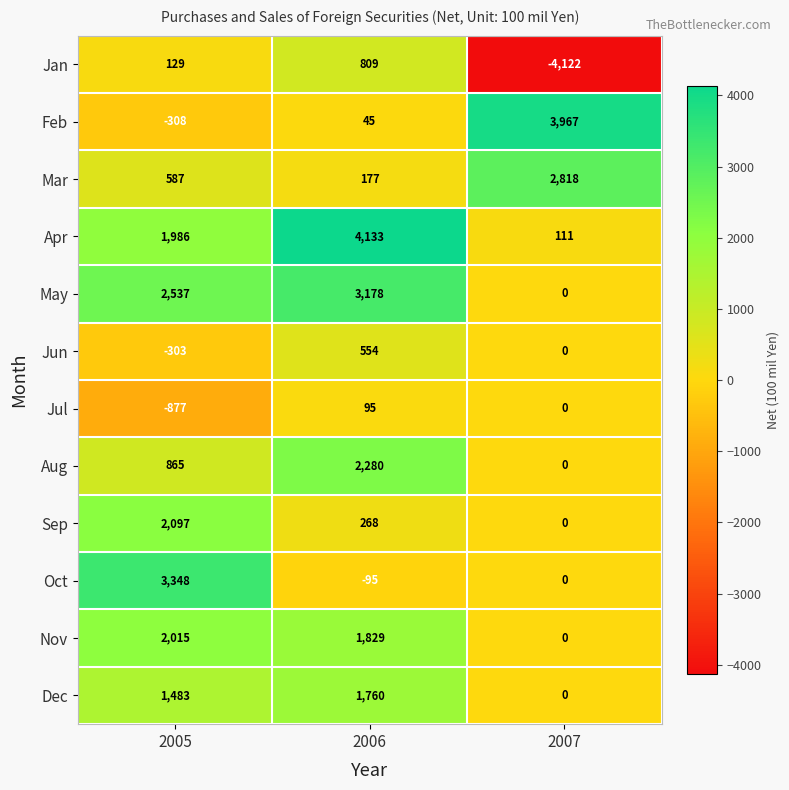

What is the difference between the maximum and minimum values in the Jan series?

4931